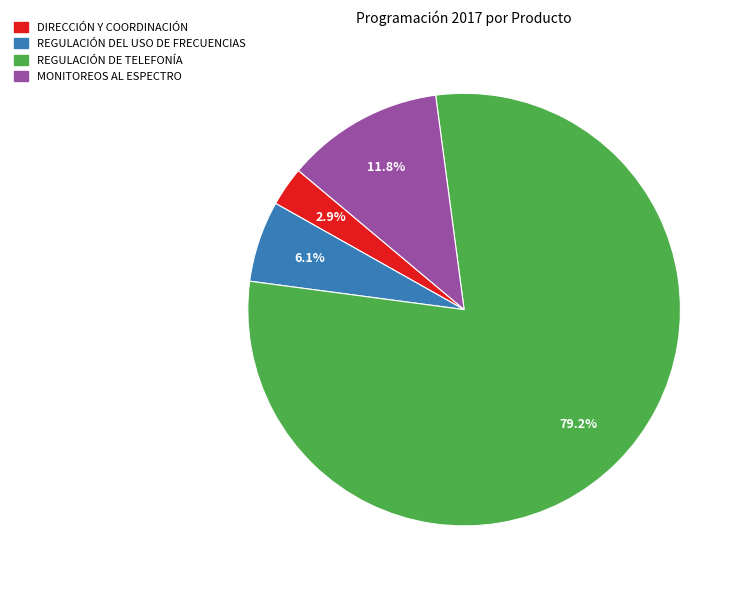

Which has a higher value, REGULACIÓN DE TELEFONÍA or DIRECCIÓN Y COORDINACIÓN?

REGULACIÓN DE TELEFONÍA